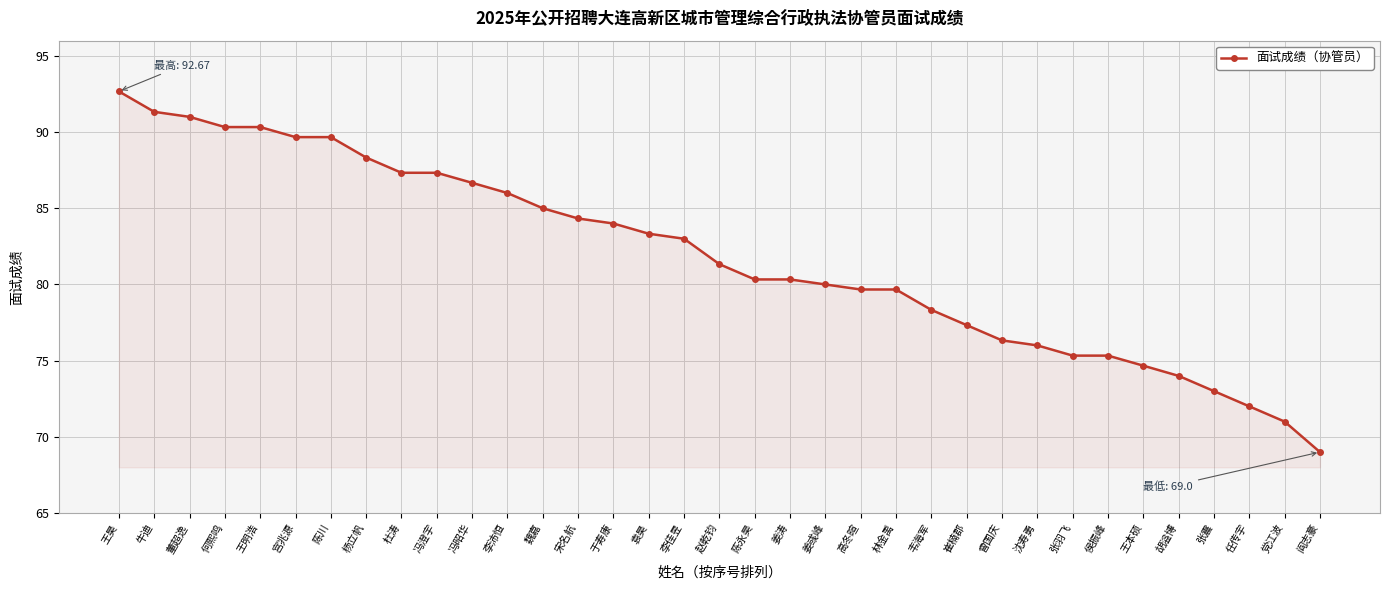

What position from the right is 冯昭华?

25